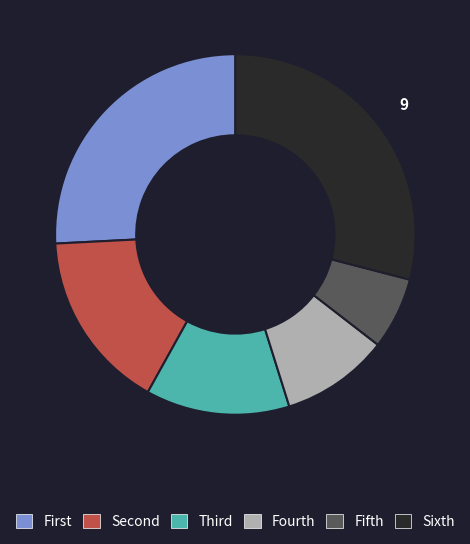

Is there any slice that represents more than half of the pie?

No